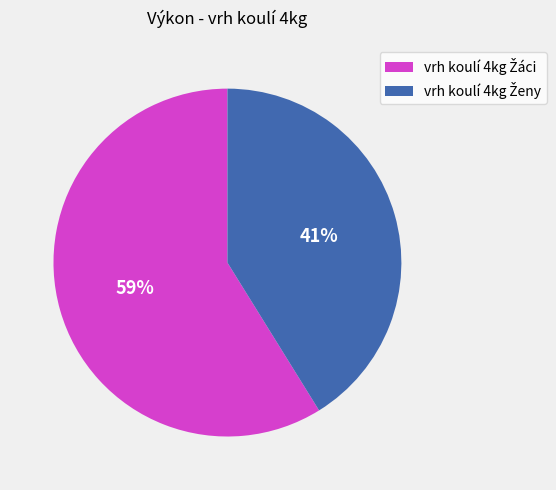

To the nearest percent, what is the difference between the largest and smallest slice percentages?

18%